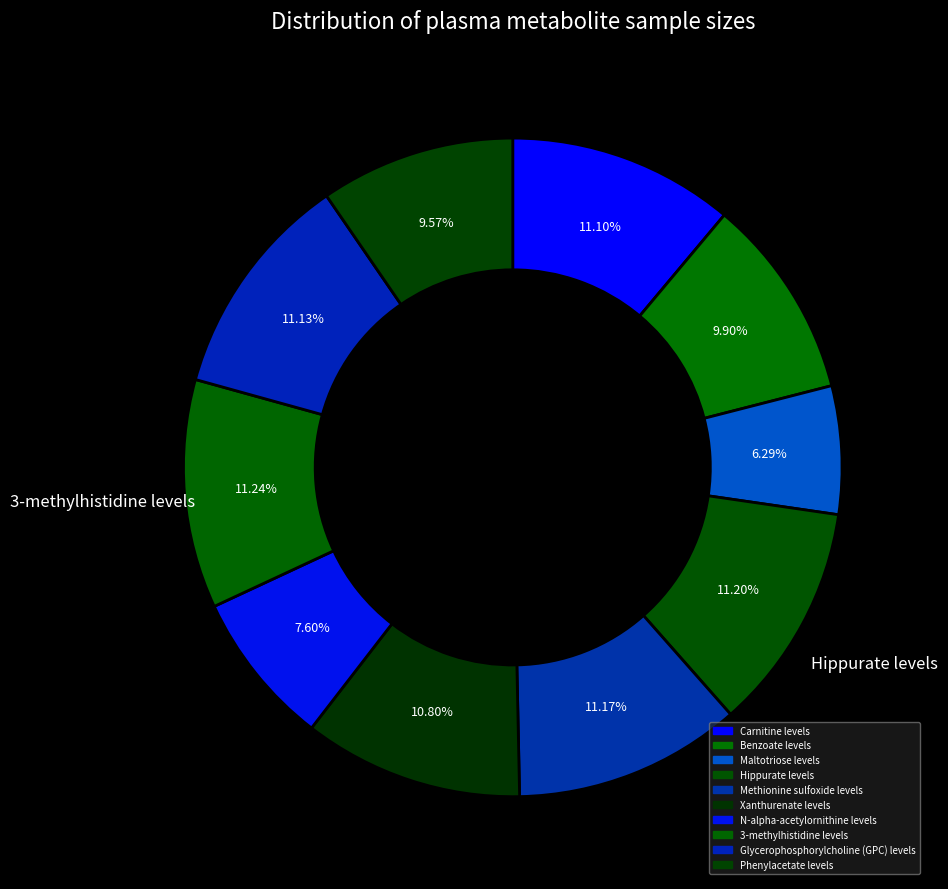

To the nearest percent, what portion does Hippurate levels represent?

11%